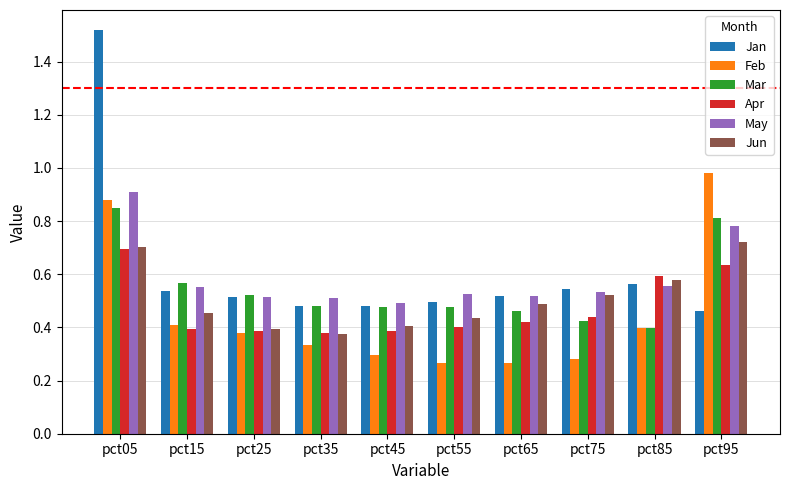

What is the sum of all Mar values?

5.5